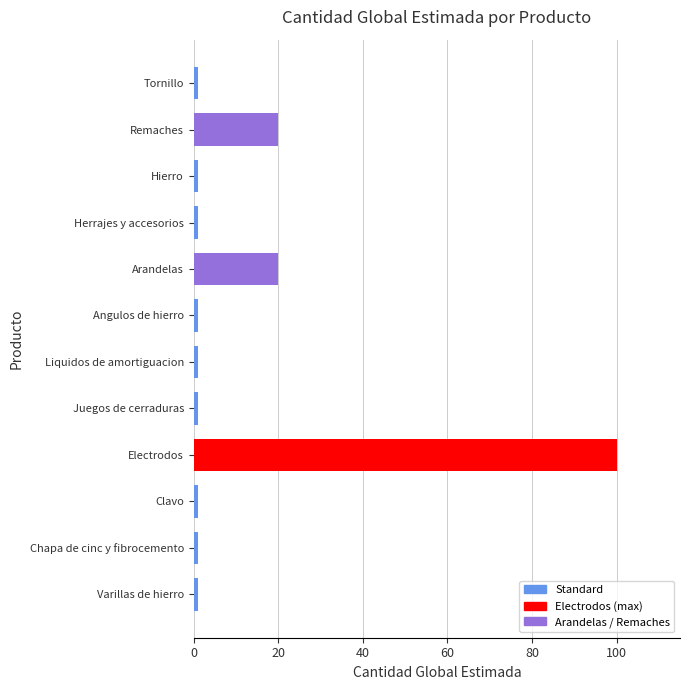

How many series are shown in this chart?

1